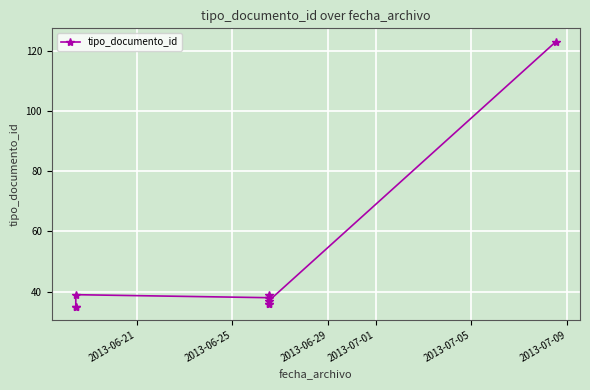

How many data points are above 38?

3